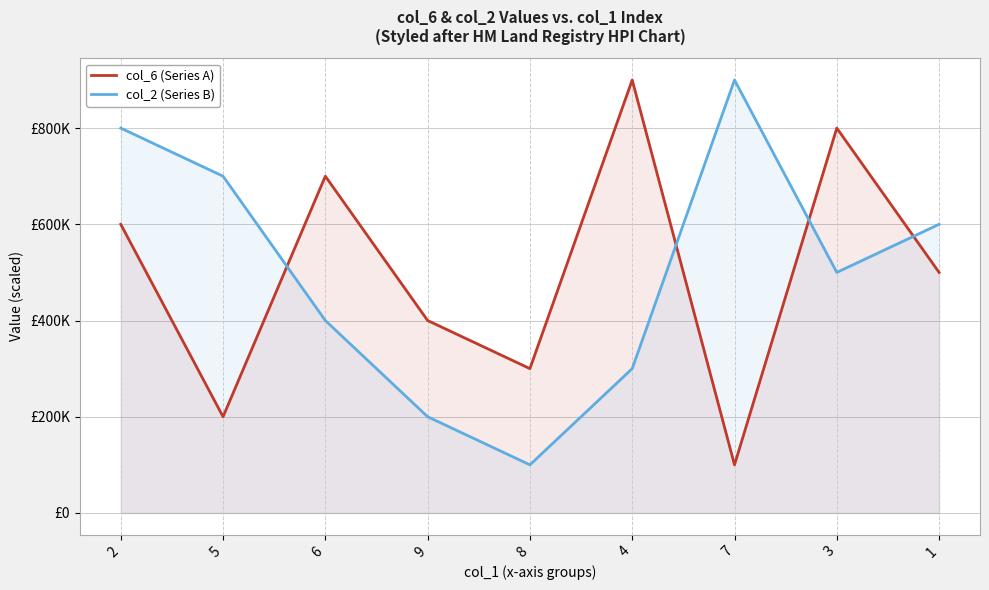

How many interior local valleys does the col_6 (Series A) series have?

3